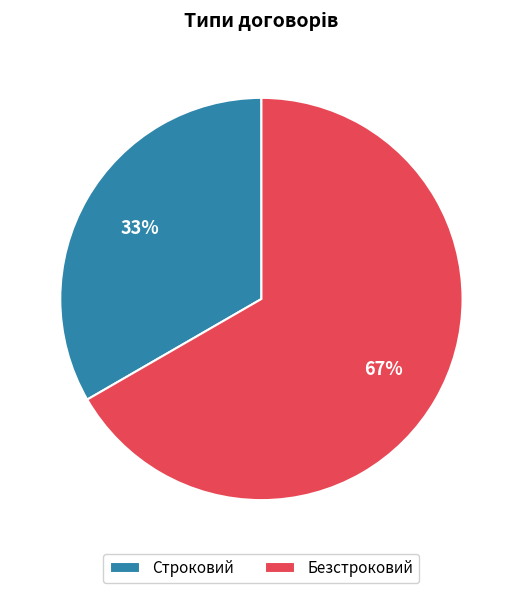

How many segments does this pie chart have?

2